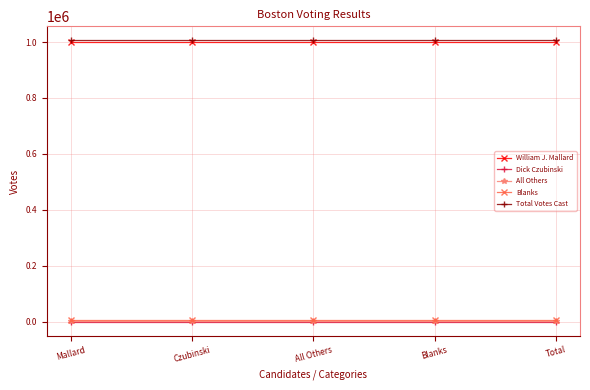

At how many categories does at least one series exceed 766111?

5